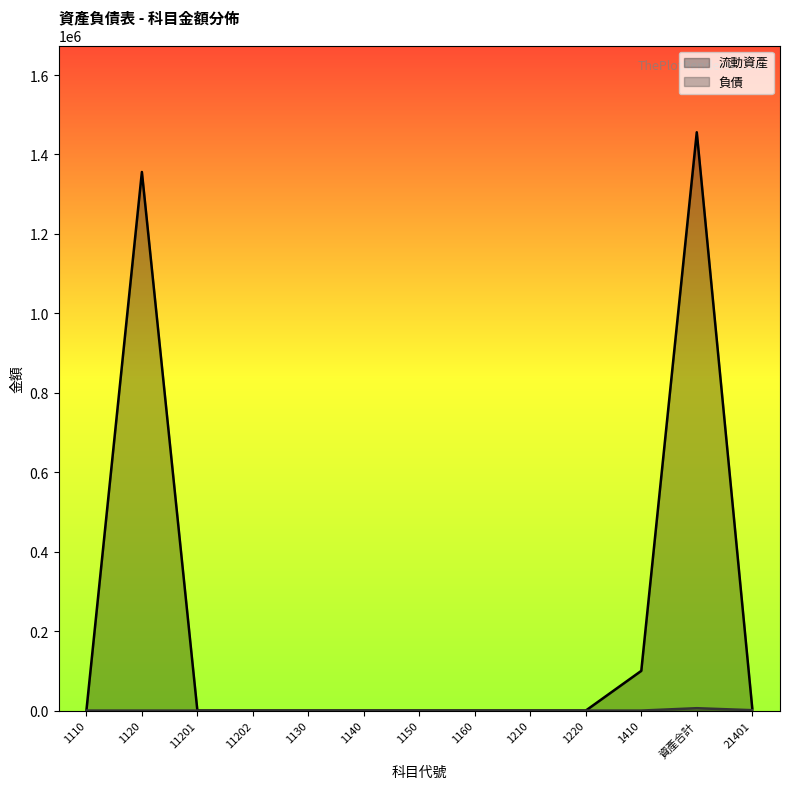

What is the sum of all 負債 values?

6910